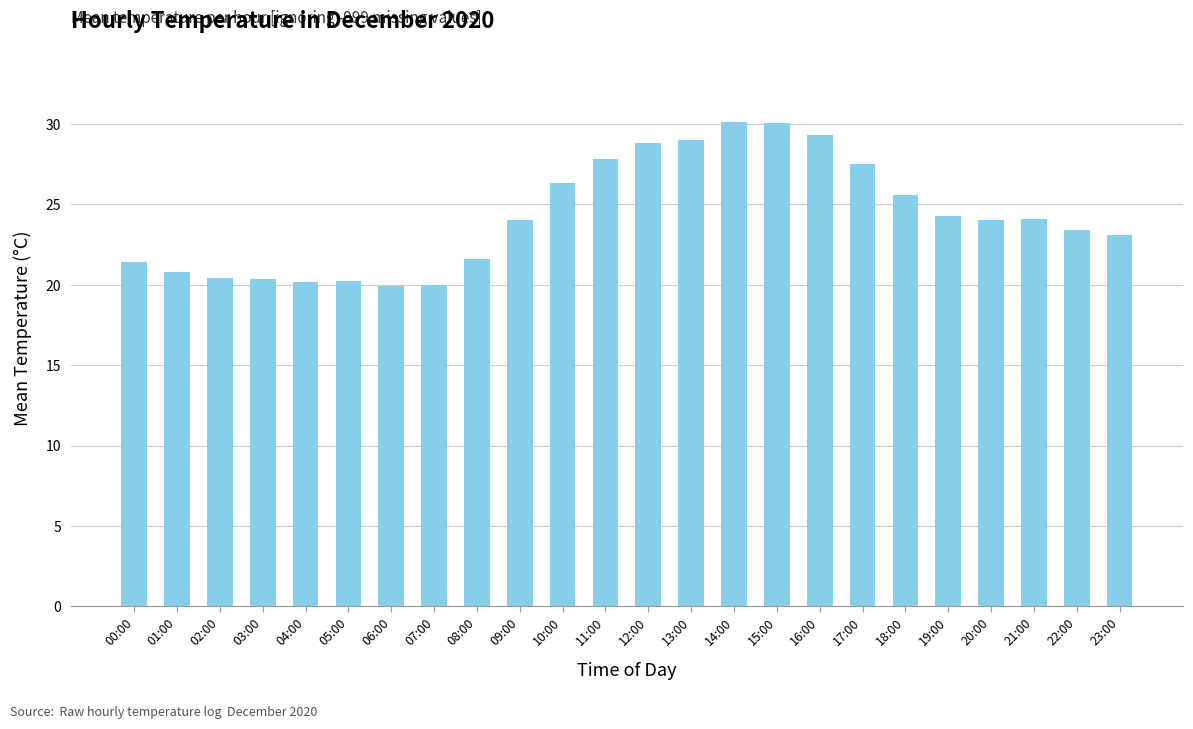

True or false: the data shows 41.5 at 20:00.

False